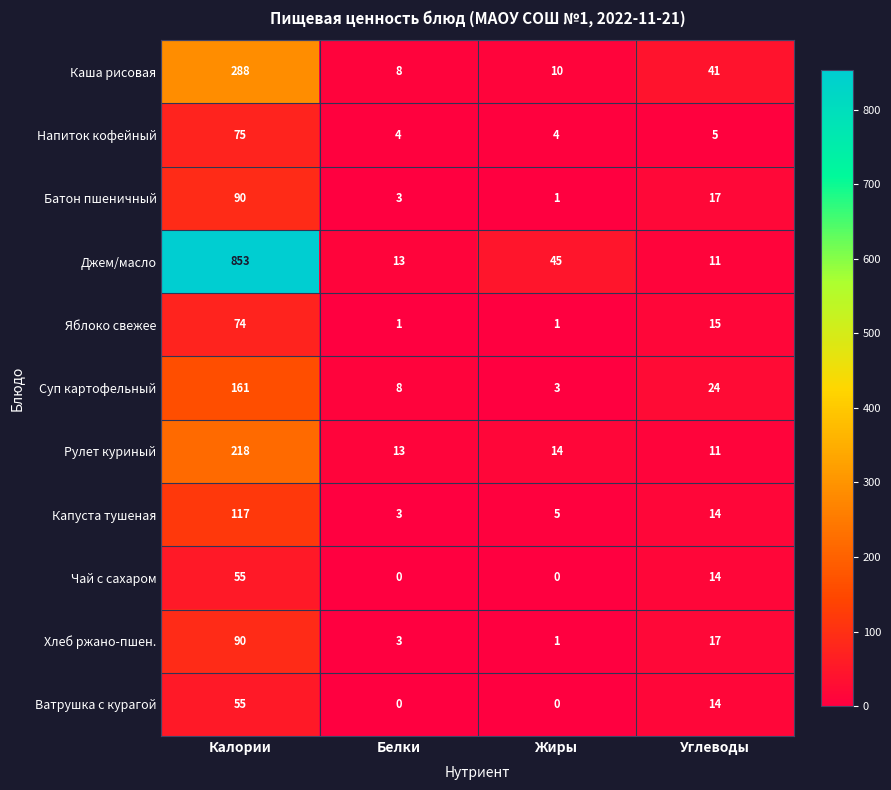

What is the average value of the Яблоко свежее series?

23